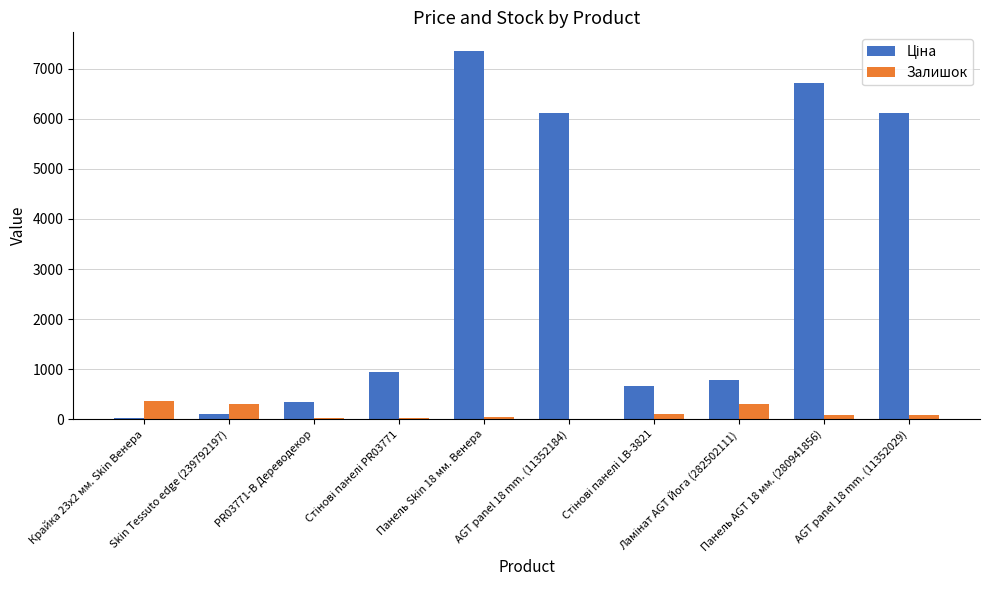

What is the highest value of the Залишок series?

360.0